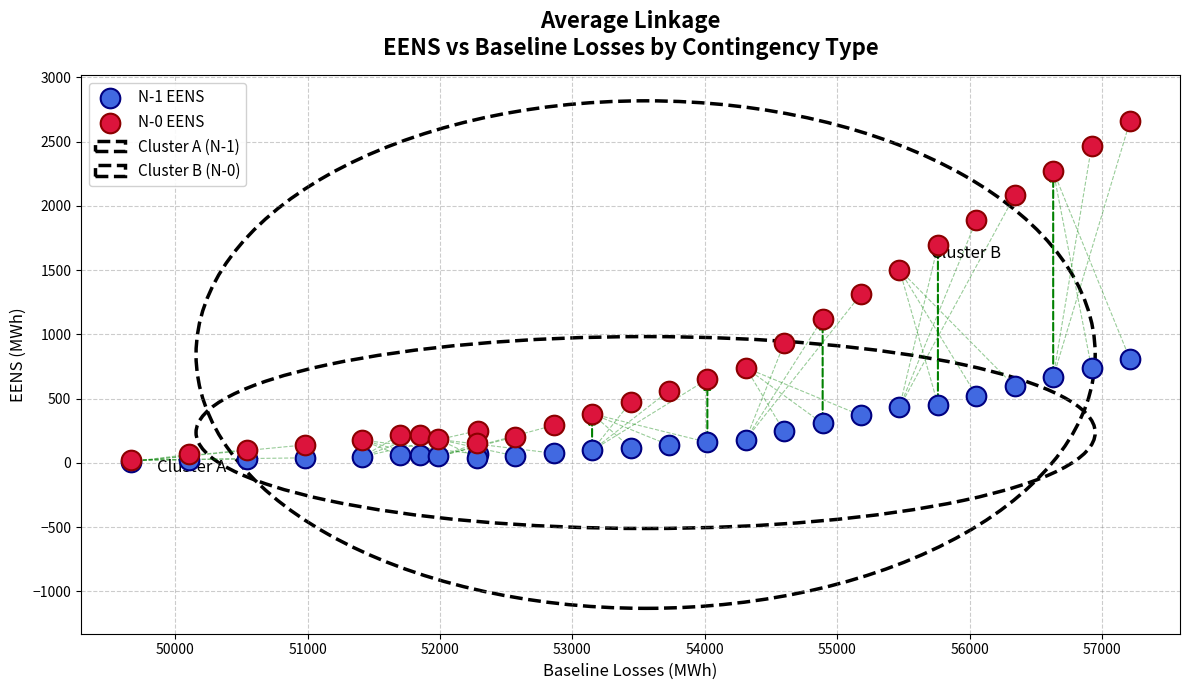

Which series contains the highest Y value?

N-0 EENS